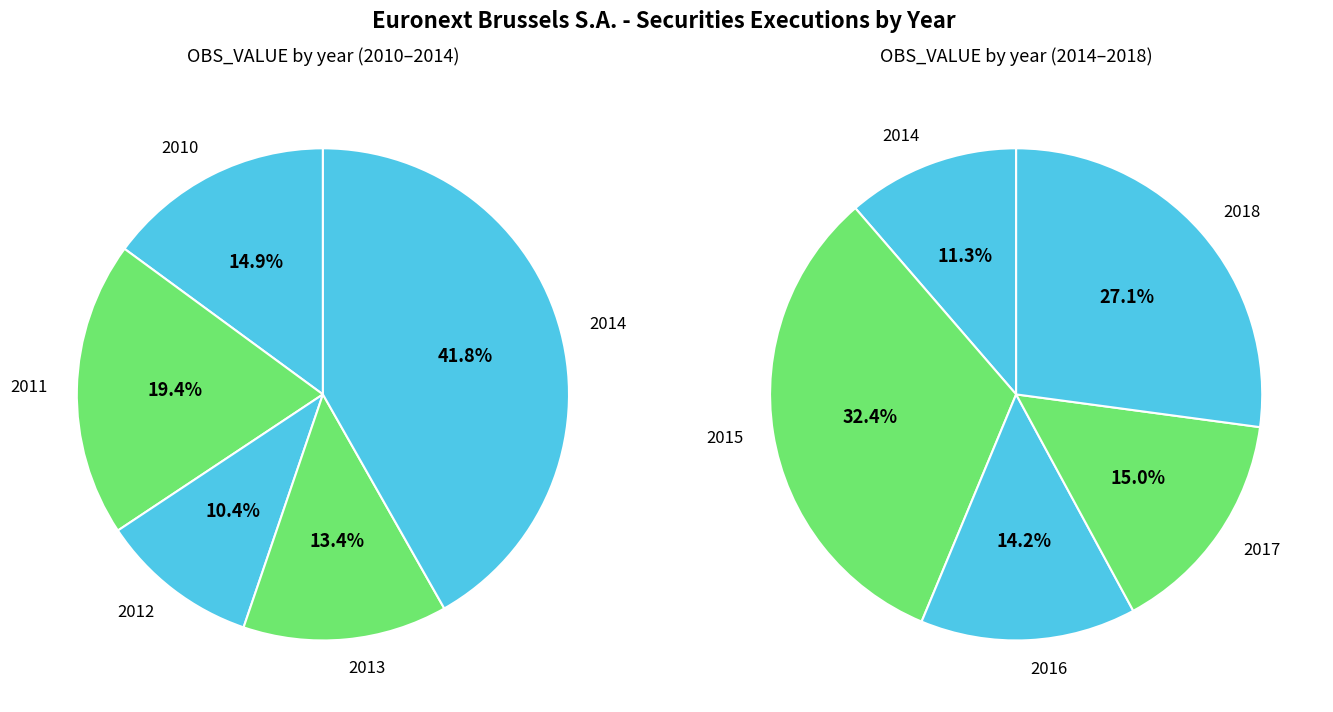

Is there a majority slice in this chart?

No